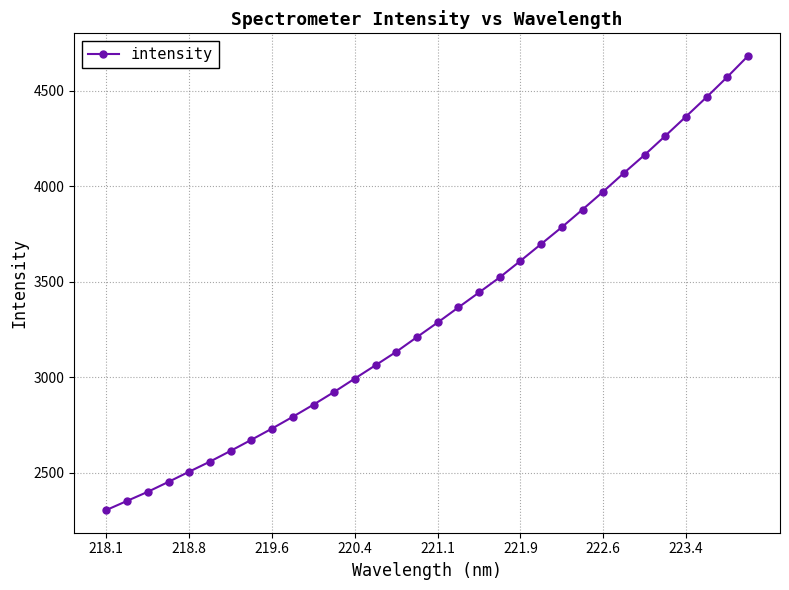

What is the greatest value displayed?

4682.7